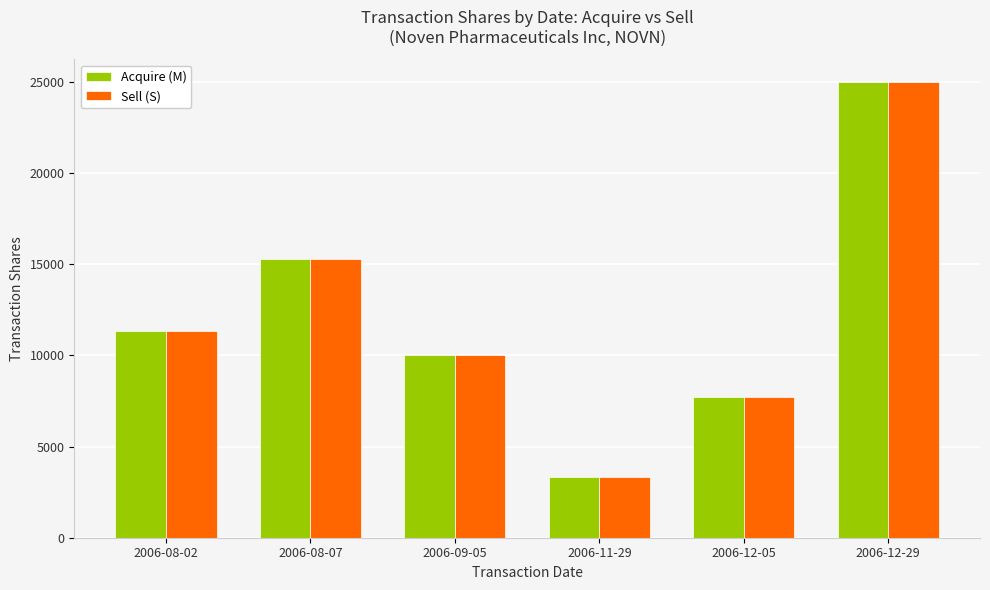

At which category is the sum across all series the highest?

2006-12-29